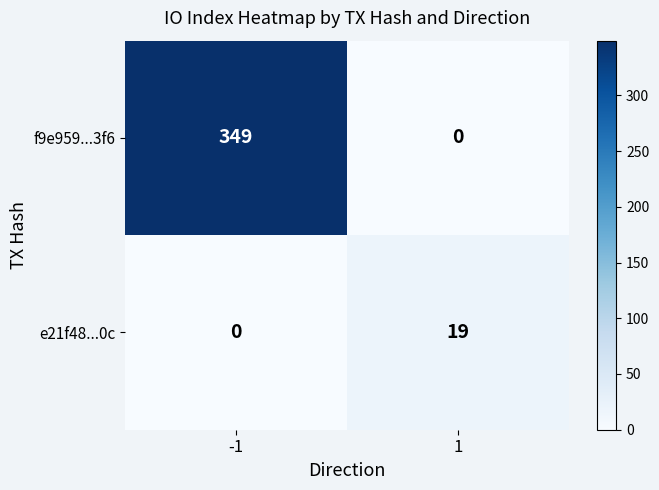

What is the difference between the maximum and minimum values in the f9e959...3f6 series?

349